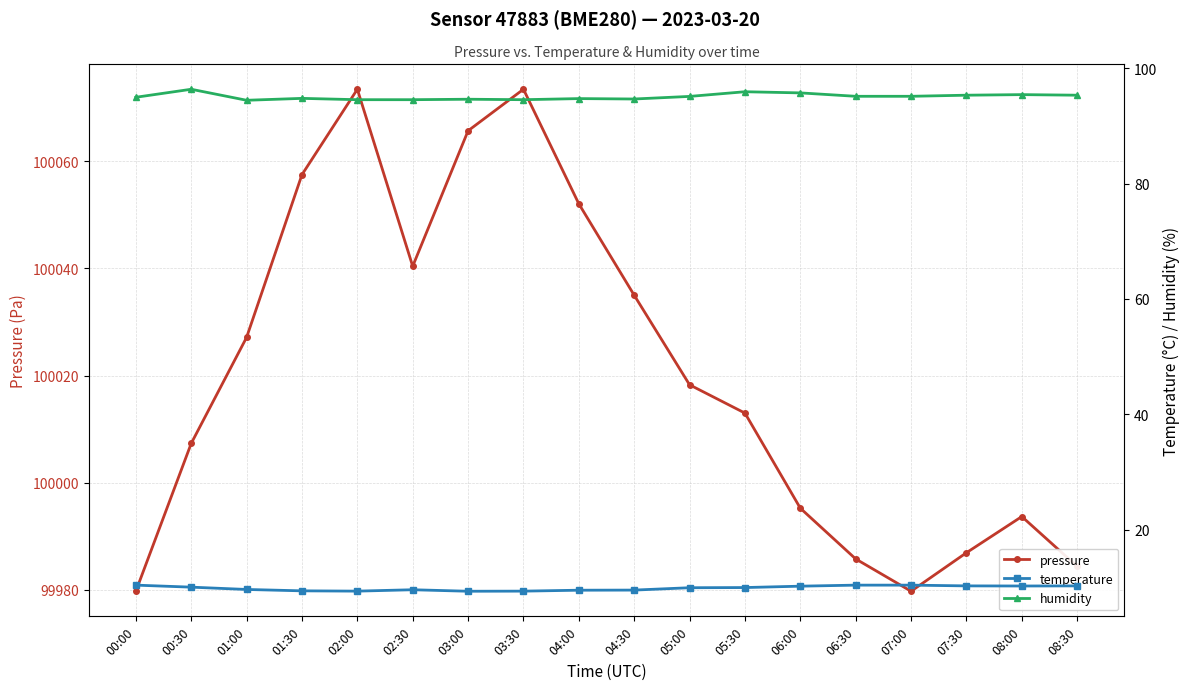

Count the number of data series in this chart.

3